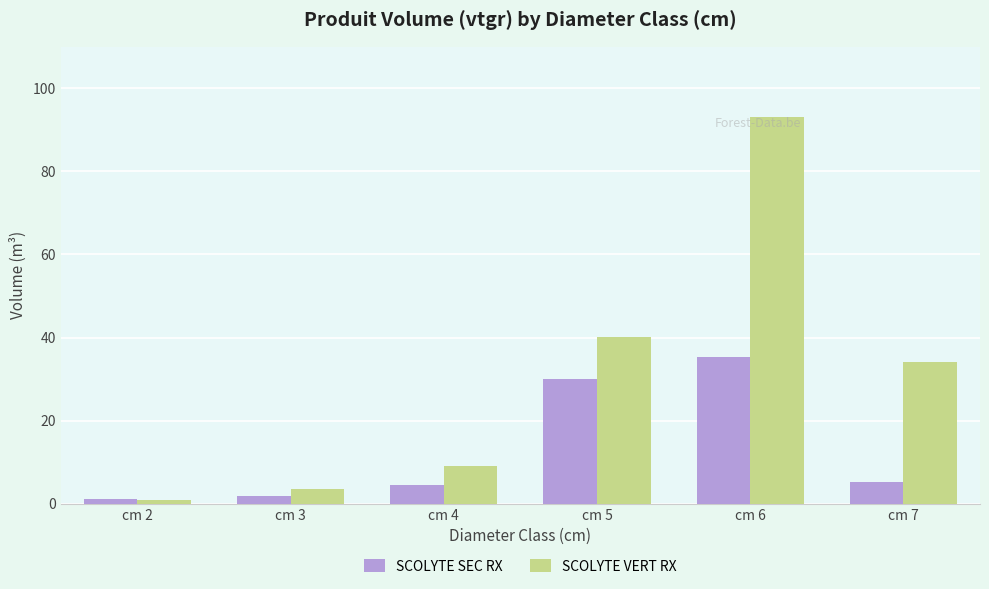

What is the value of the SCOLYTE VERT RX bar at the 3rd from the left?

9.1